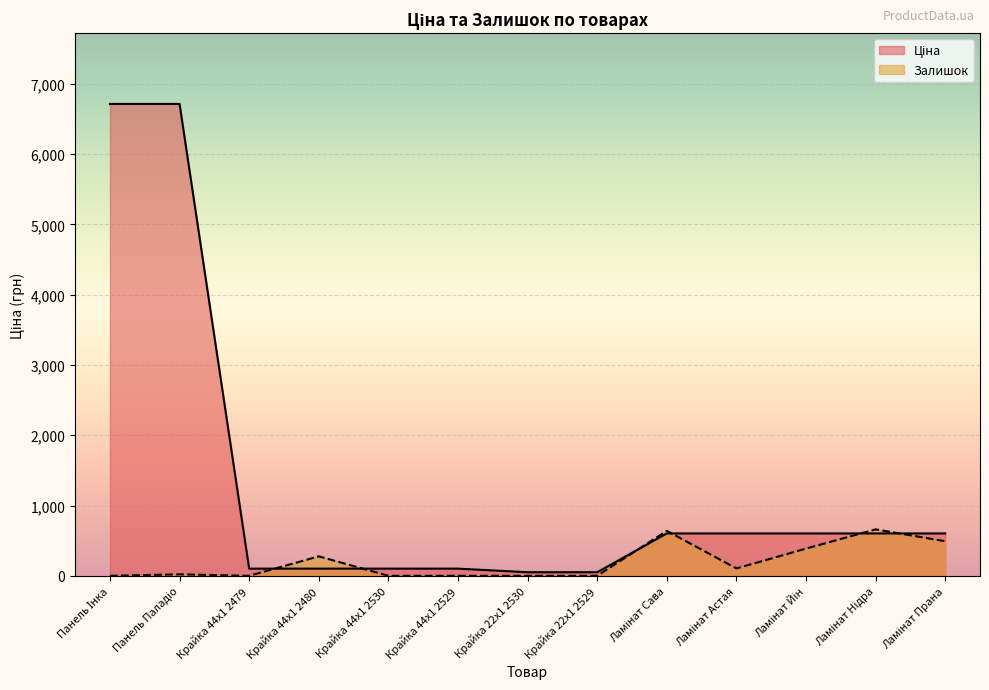

At which category does Залишок reach its first local peak?

Панель Паладіо